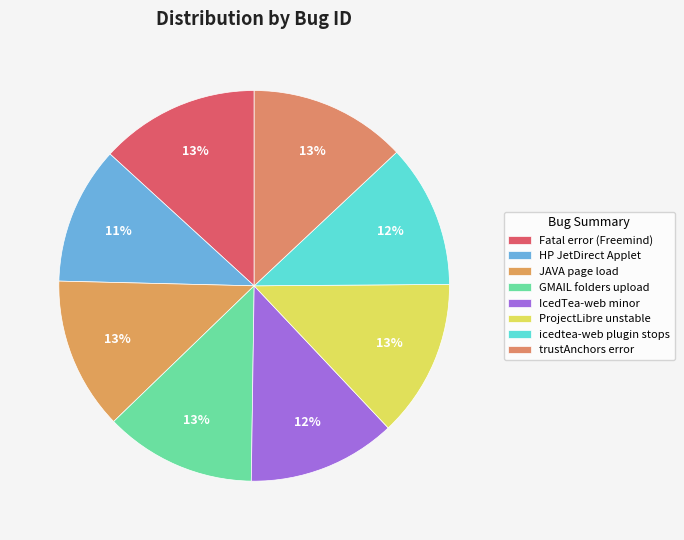

Count the number of slices in the pie.

8